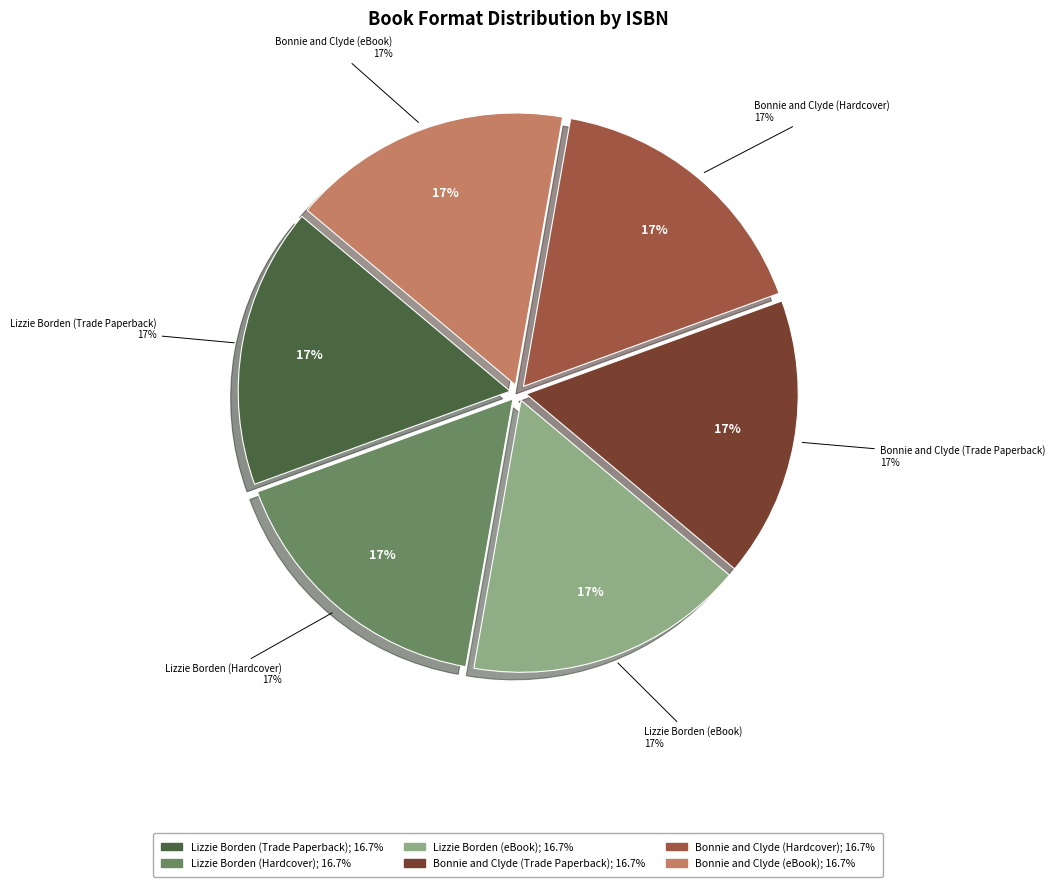

How many segments does this pie chart have?

6